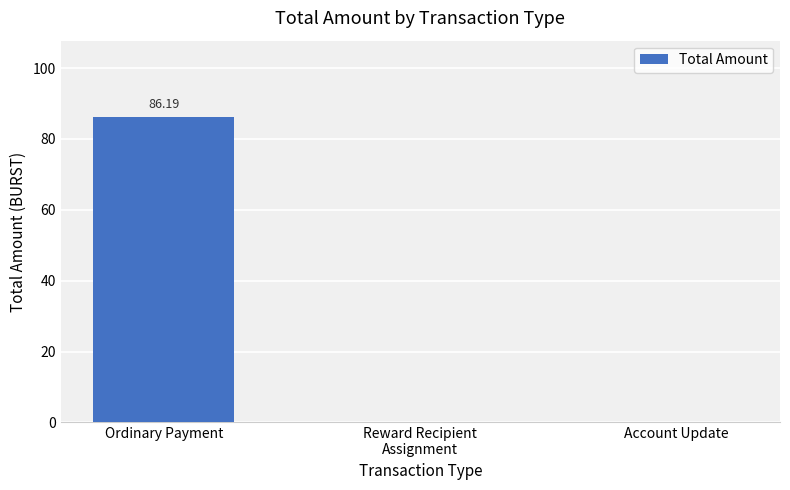

Which has a higher value, Ordinary Payment or Account Update?

Ordinary Payment